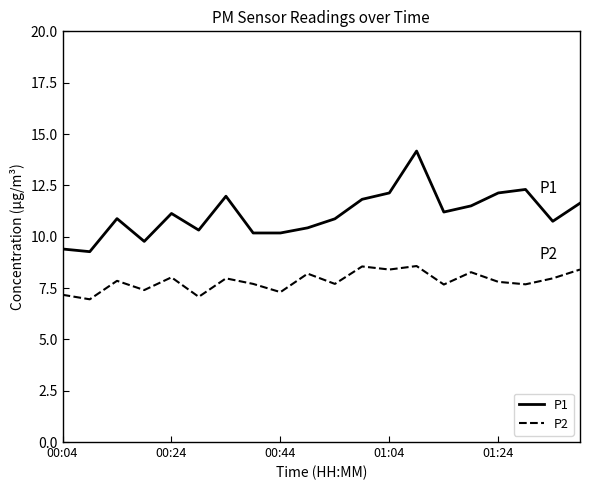

True or false: P2 and P1 intersect in this chart.

False